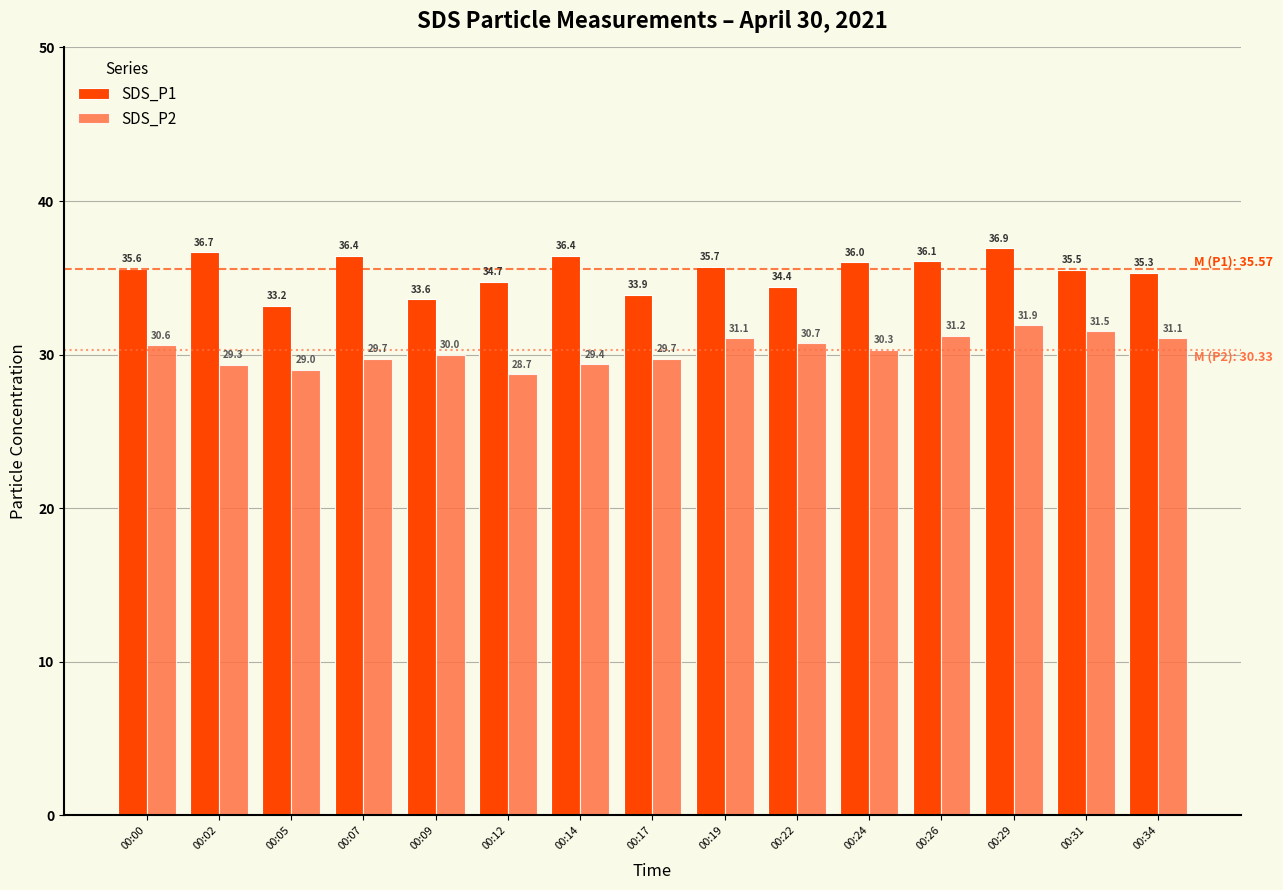

Reading right to left, transcribe all the data shown in this chart.

SDS_P1: 35.3	35.5	36.9	36.1	36.0	34.4	35.7	33.9	36.4	34.7	33.6	36.4	33.2	36.7	35.6
SDS_P2: 31.1	31.5	31.9	31.2	30.3	30.7	31.1	29.7	29.4	28.7	30.0	29.7	29.0	29.3	30.6